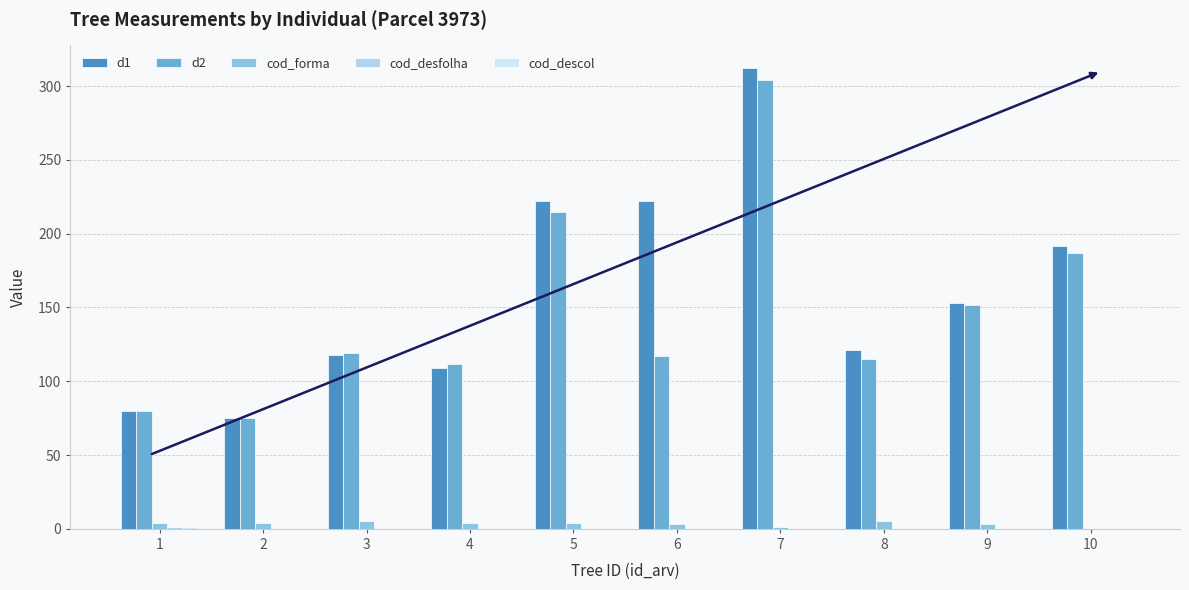

Count the number of categories in the chart.

10